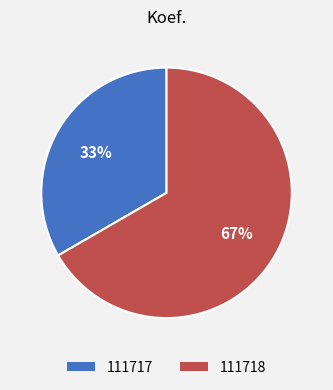

How many slices are in this pie chart?

2